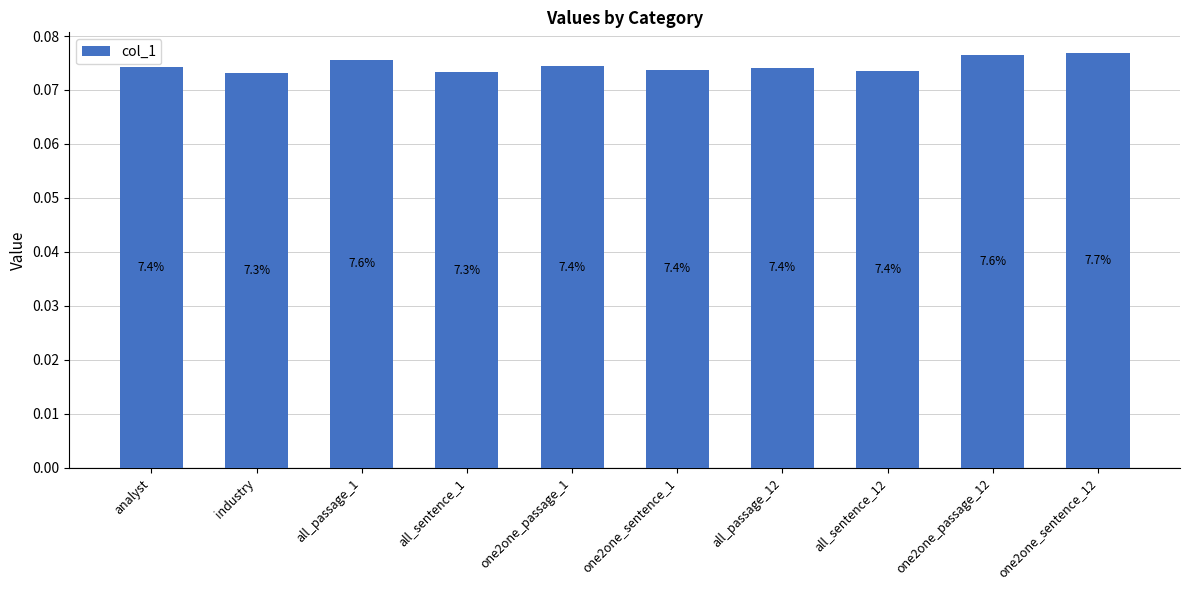

List the labels in order of value, largest first.

one2one_sentence_12, one2one_passage_12, all_passage_1, one2one_passage_1, analyst, all_passage_12, one2one_sentence_1, all_sentence_12, all_sentence_1, industry